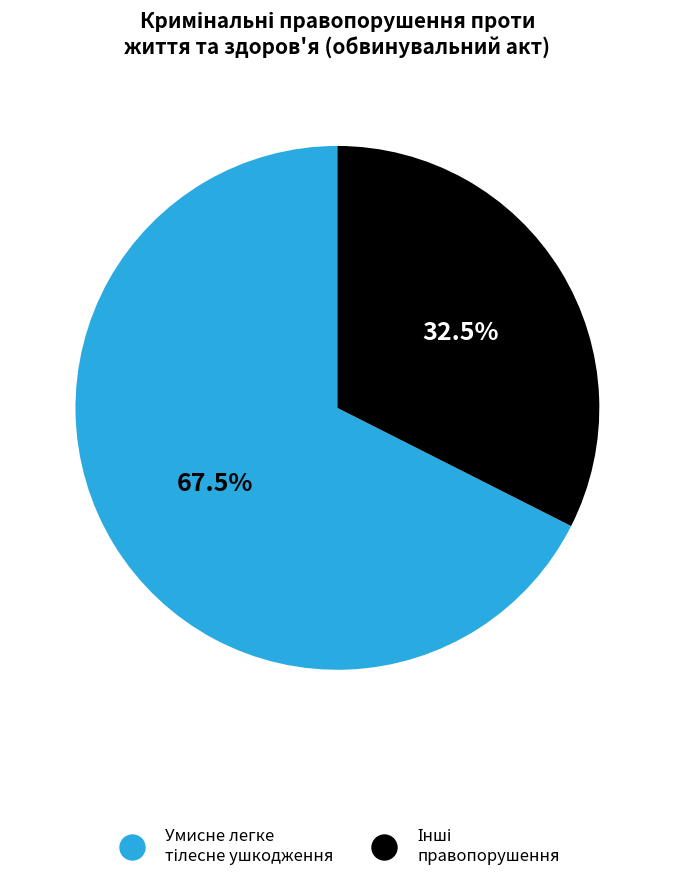

How many segments does this pie chart have?

2